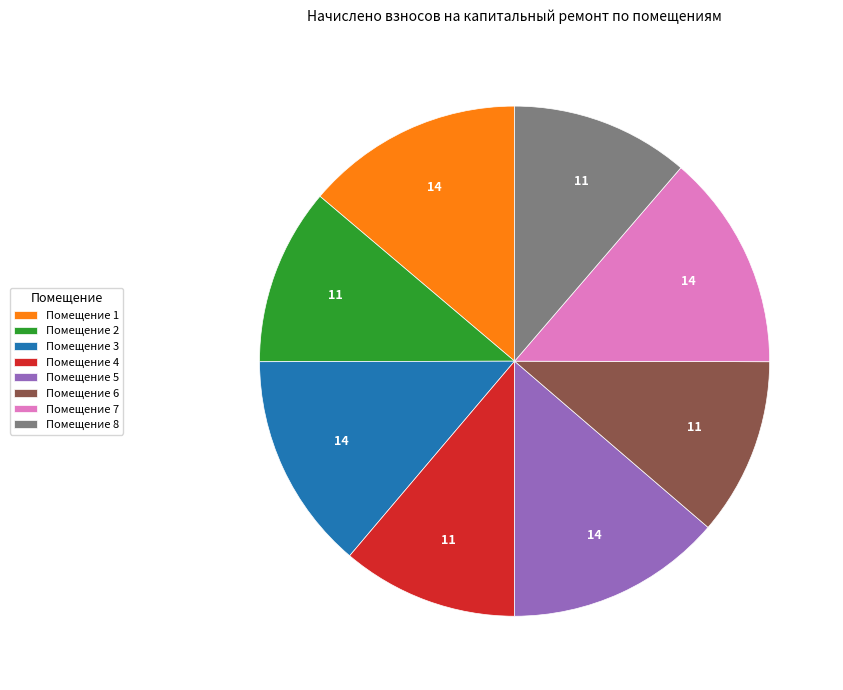

Is it true that Помещение 1 is 6% of the pie?

False